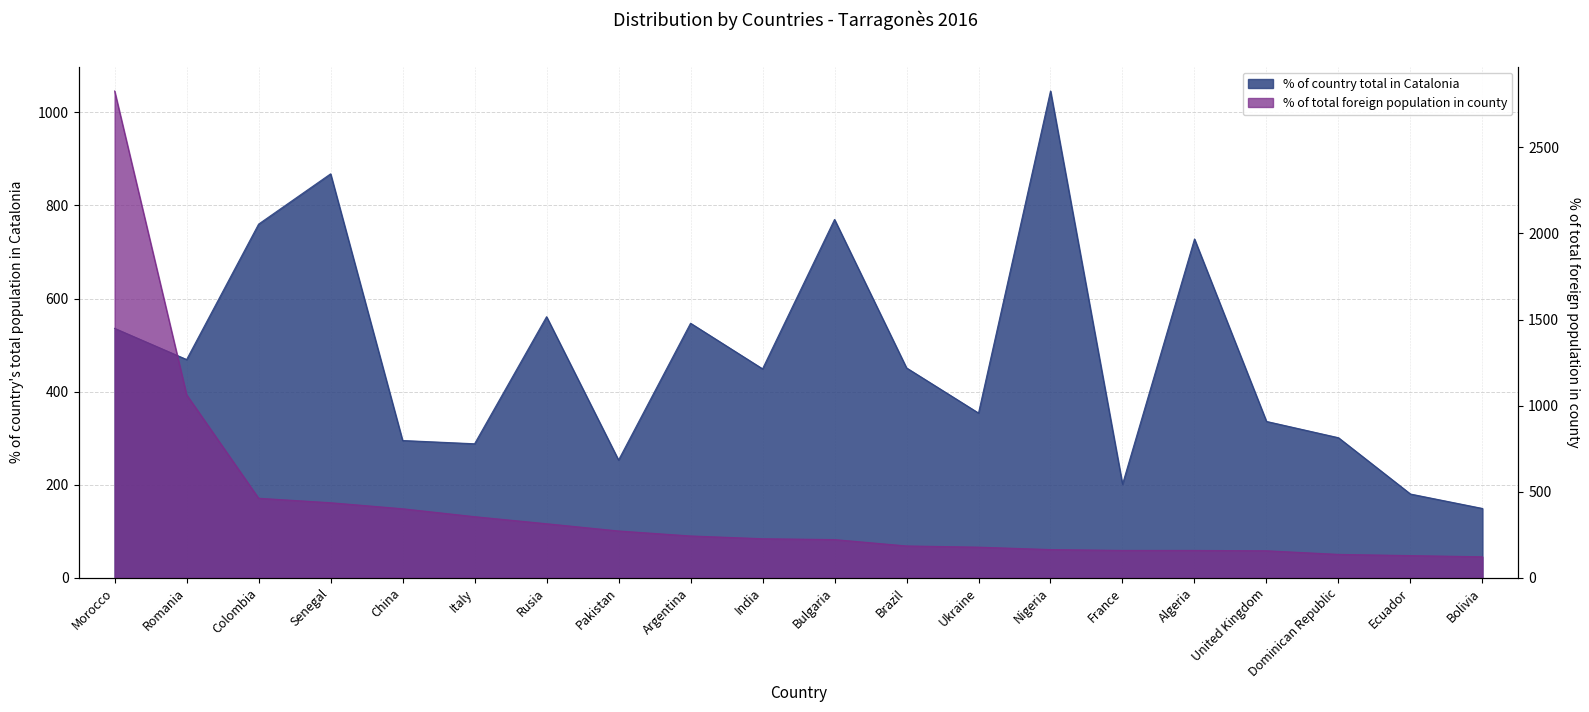

List the series in order of their peak value, lowest first.

% of country total in Catalonia, % of total foreign population in county